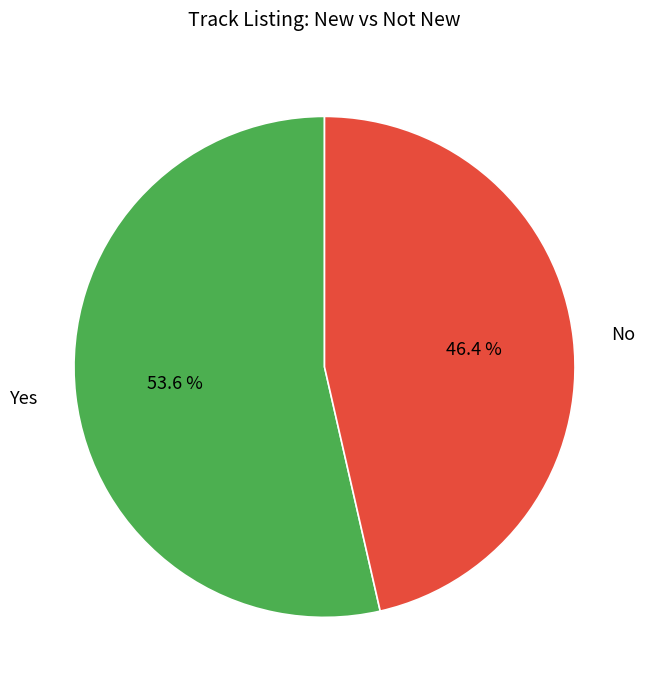

What is the largest slice in the pie chart?

Yes